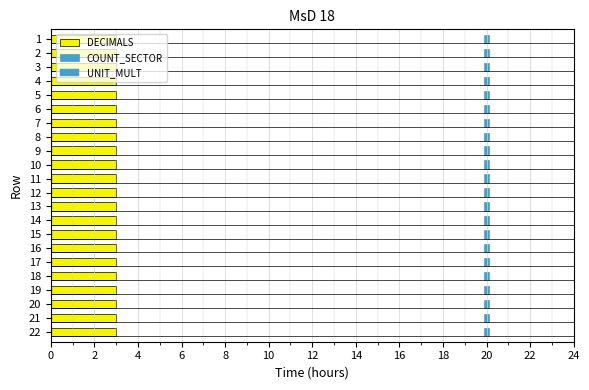

At how many categories does at least one series exceed 2?

22